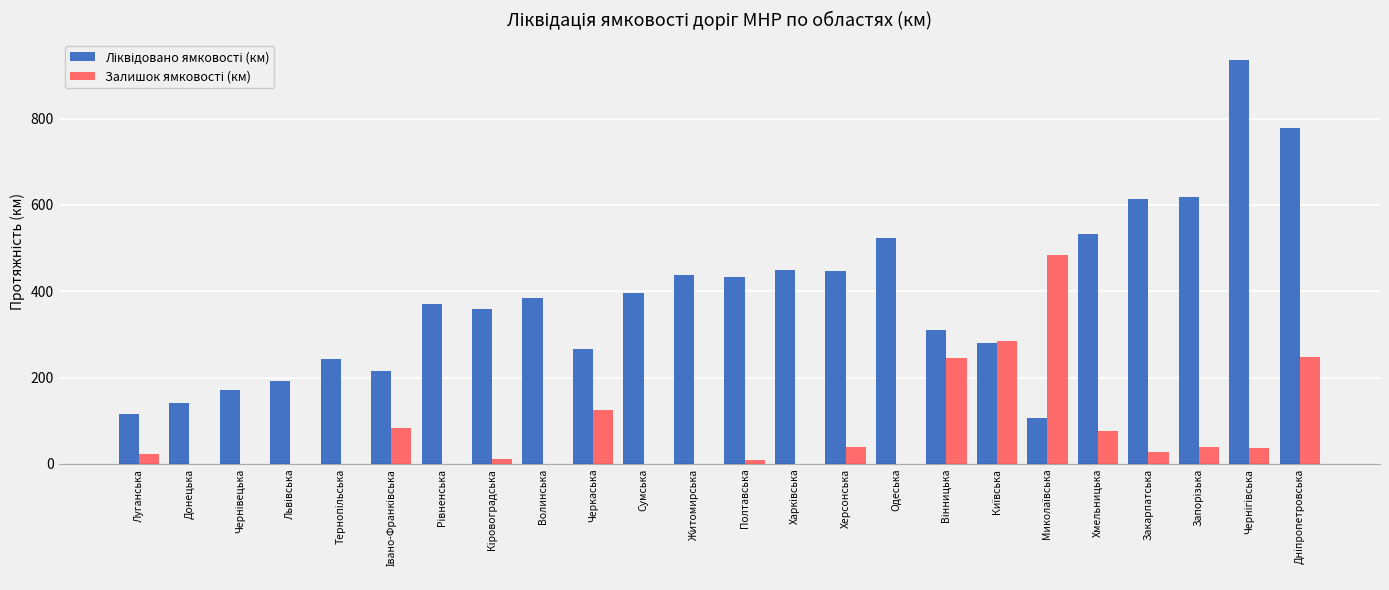

What is the greatest value displayed?

935.7